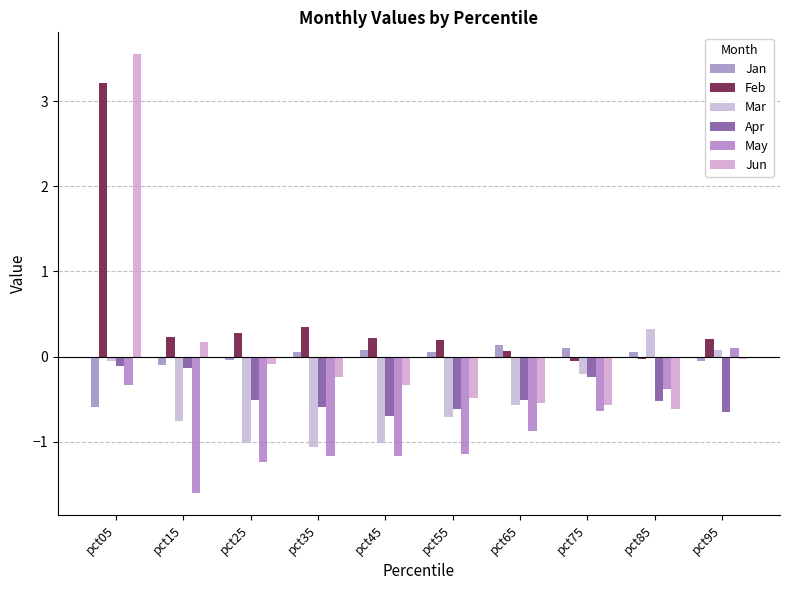

At pct05, list the series in order from largest to smallest.

Jun, Feb, Mar, Apr, May, Jan